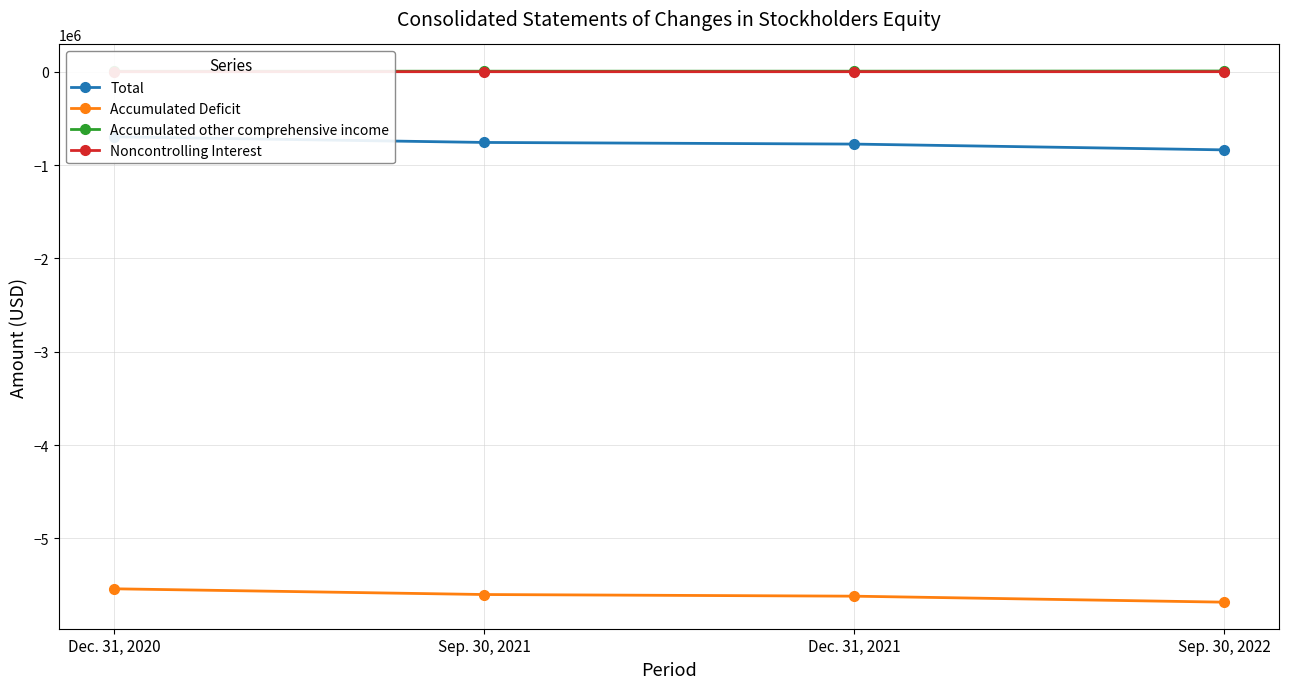

Which category has the lowest value across all series?

Sep. 30, 2022